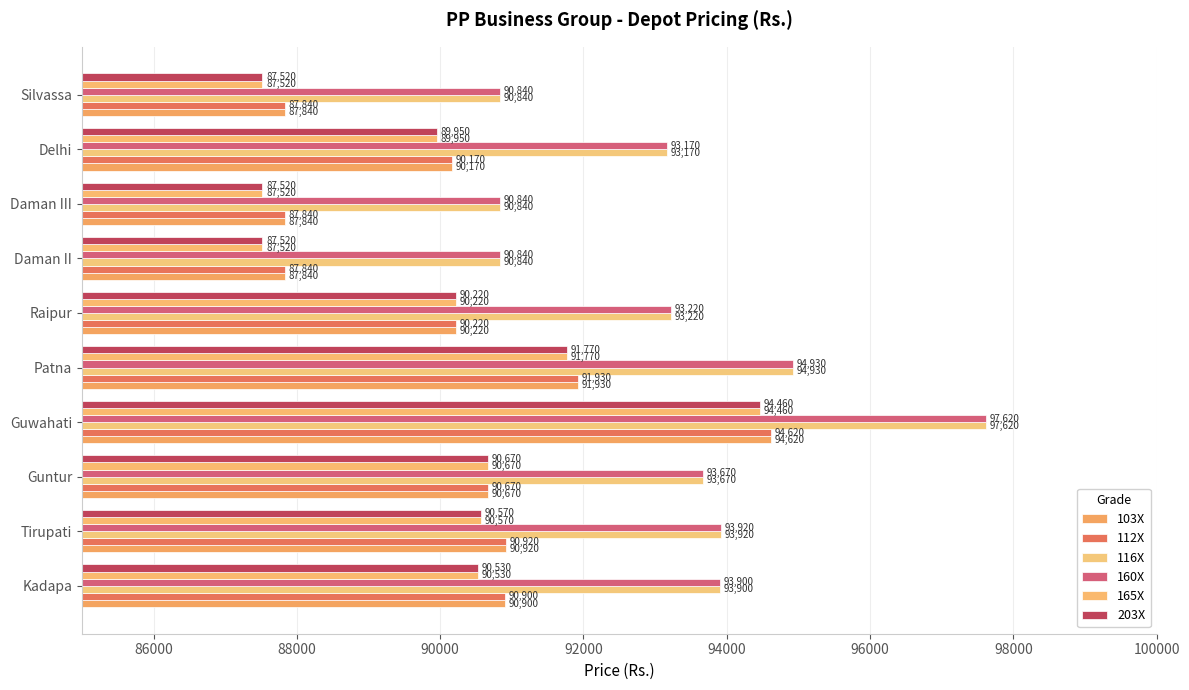

Which series has the largest total across all categories?

116X